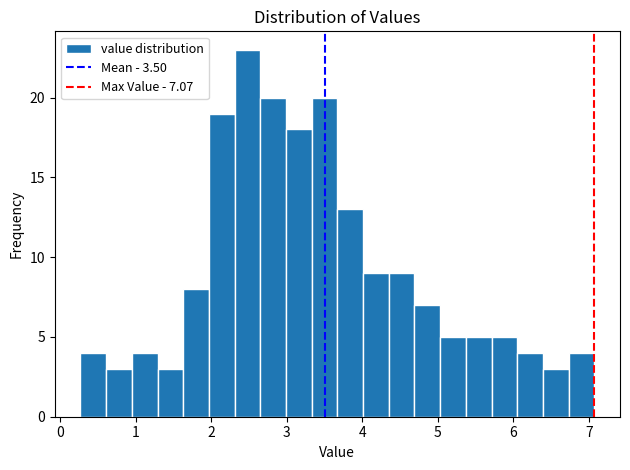

Read against the x-axis, roughly where is the centre of the tallest bar?

2.5